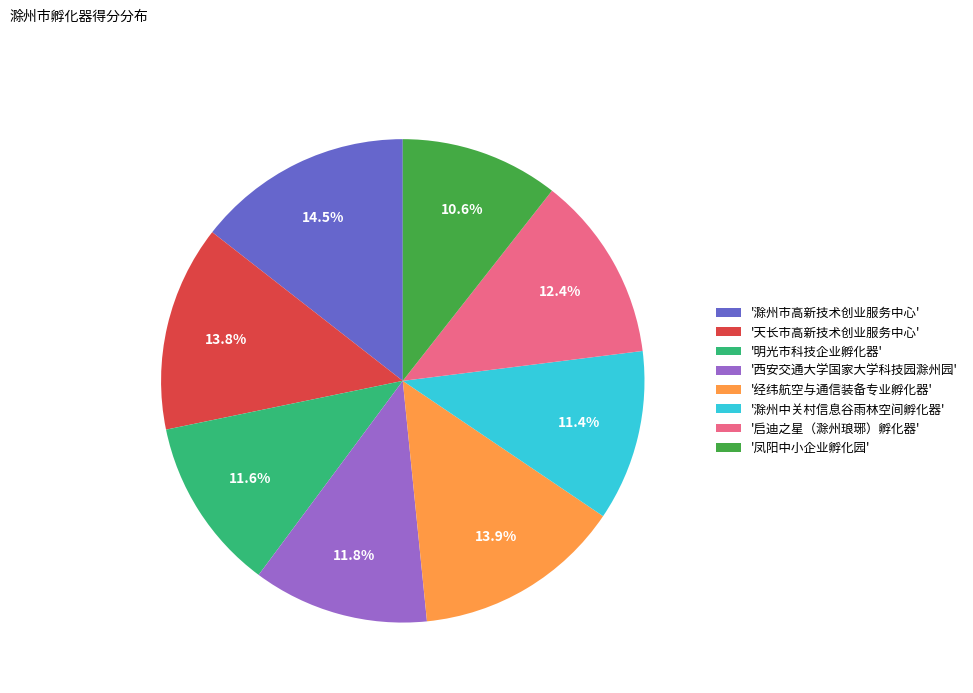

Count the number of slices in the pie.

8